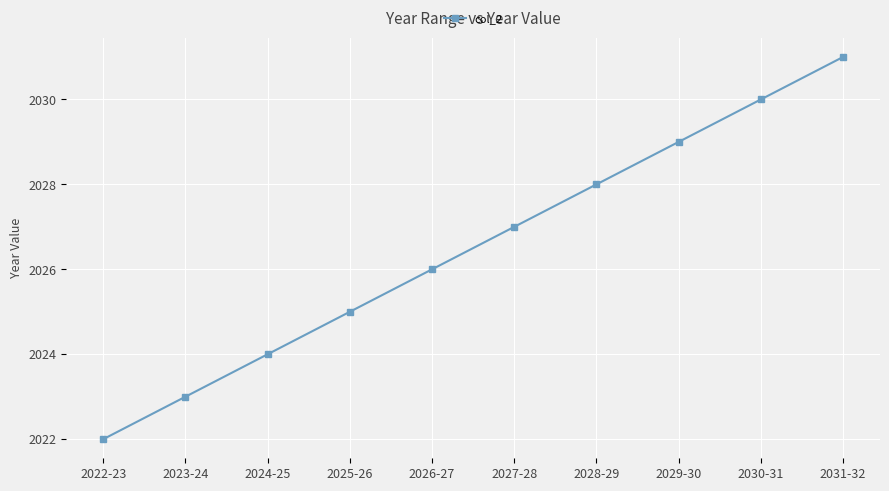

Does the chart have visible grid lines?

Yes